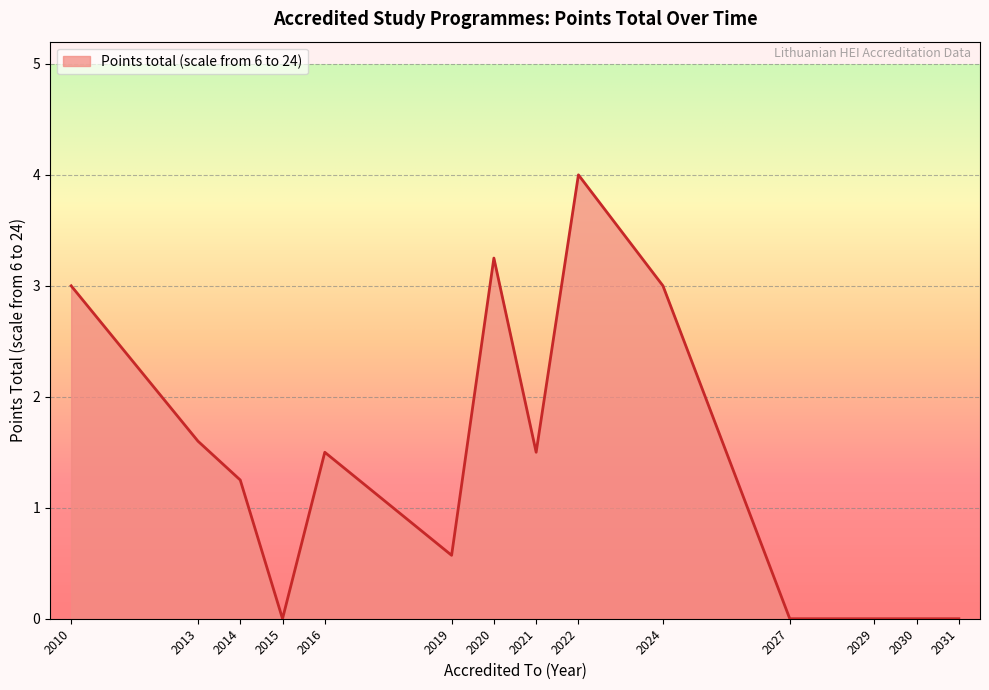

What is the difference between the maximum and minimum values?

4.0